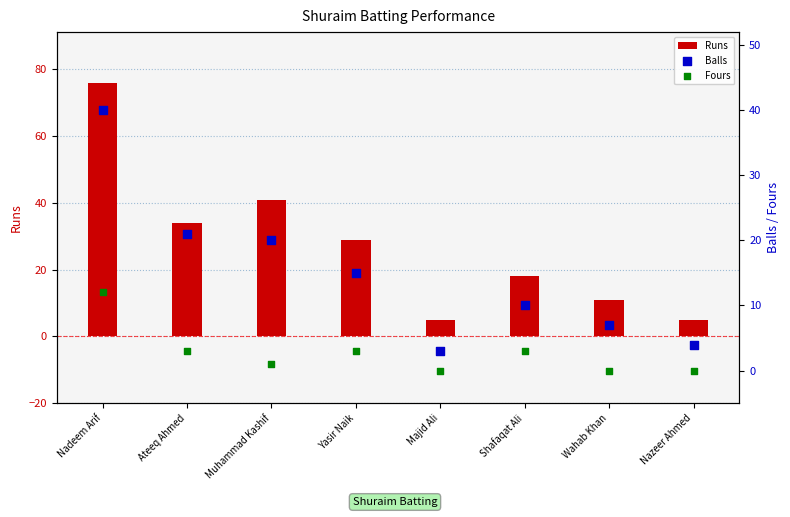

At how many categories does at least one series exceed 4?

8